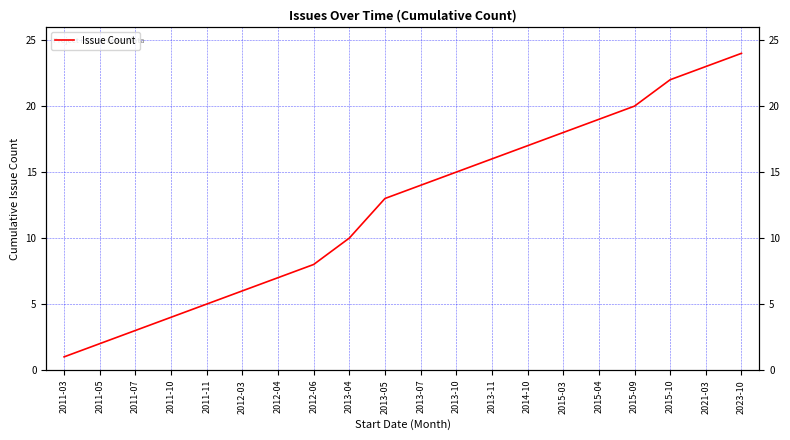

Between 2011-07 and 2011-11, which is larger?

2011-11